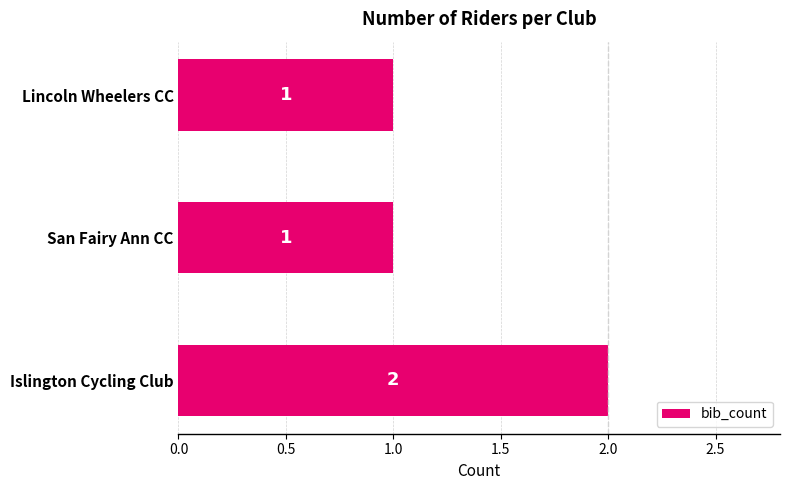

Reading bottom to top, what are all the values shown in this chart?

Islington Cycling Club=2	San Fairy Ann CC=1	Lincoln Wheelers CC=1